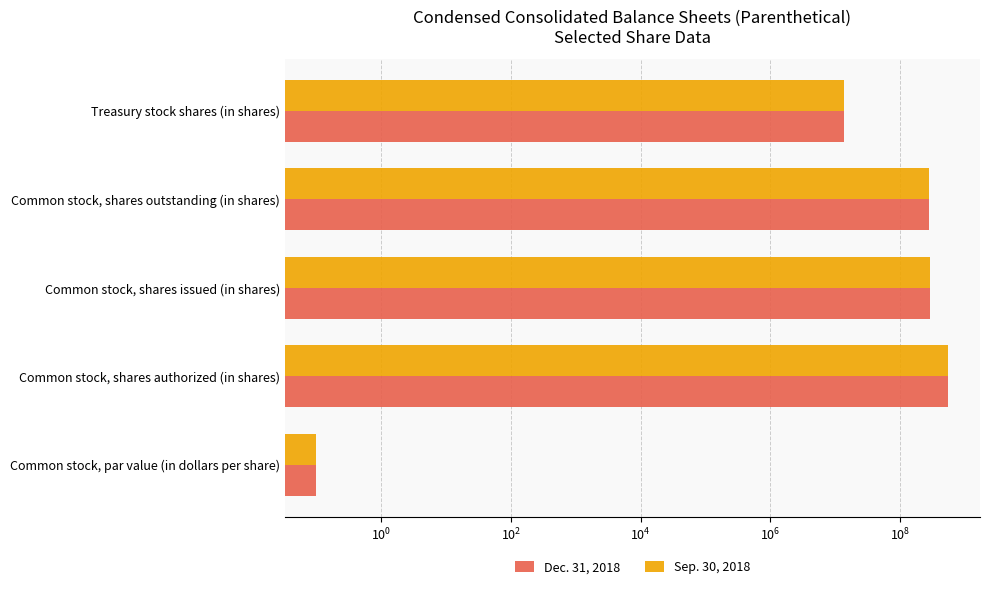

Between Common stock, par value (in dollars per share) and Common stock, shares authorized (in shares), which is larger?

Common stock, shares authorized (in shares)